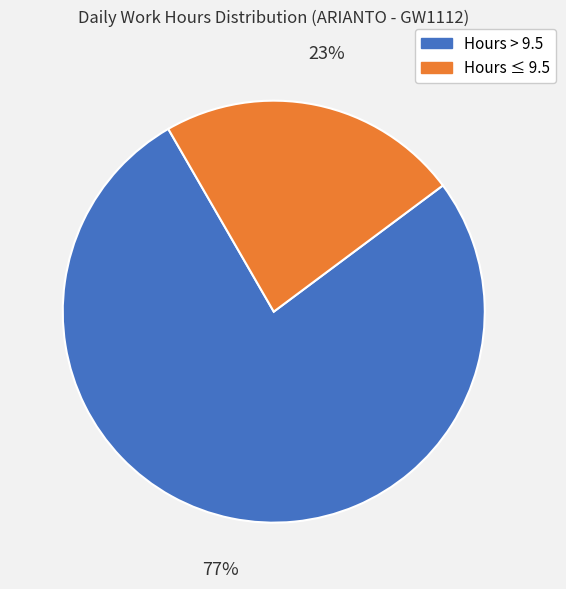

Which category has the smallest portion of the pie?

Hours ≤ 9.5